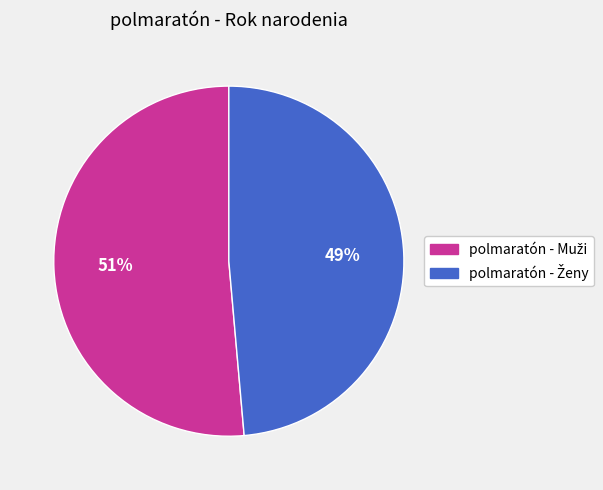

Is there any slice that represents more than half of the pie?

Yes